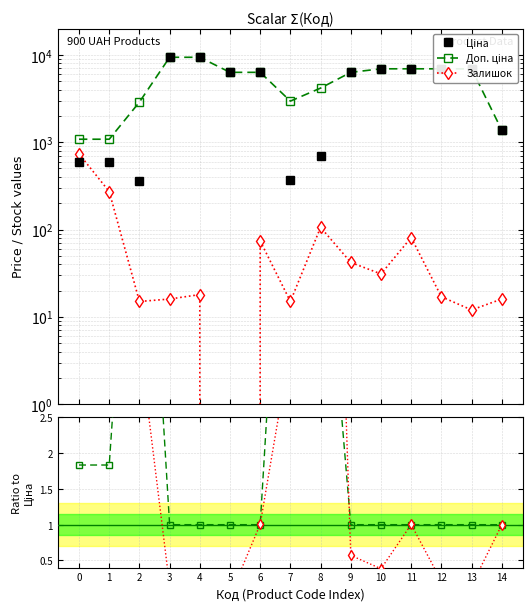

What is the difference between the second highest and minimum values in the Ціна series?

9024.1